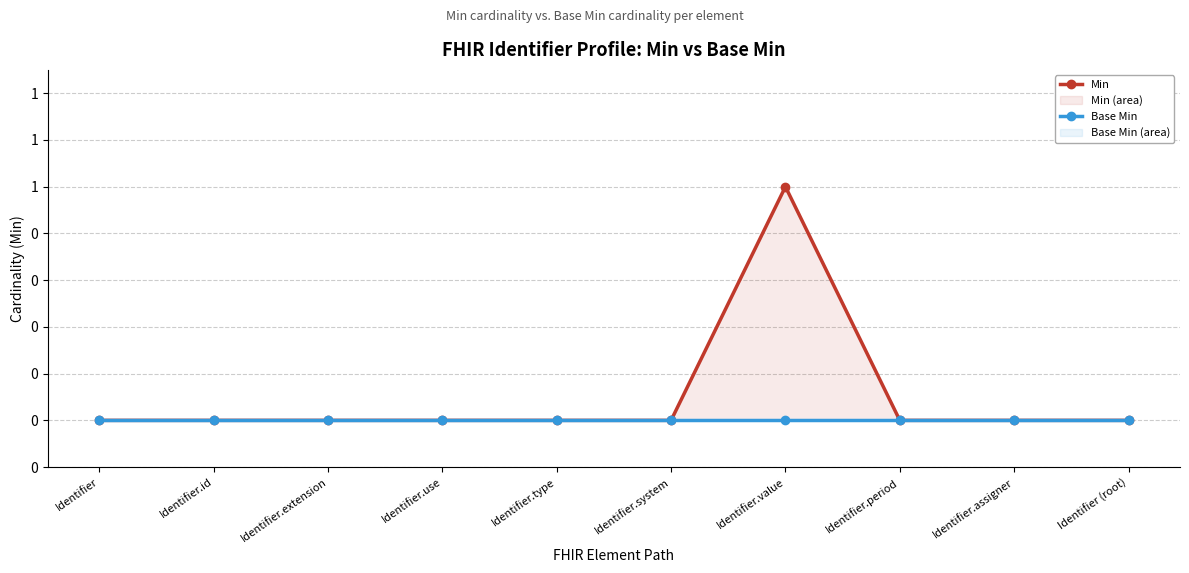

True or false: Min has a value of 2 at Identifier.value.

False